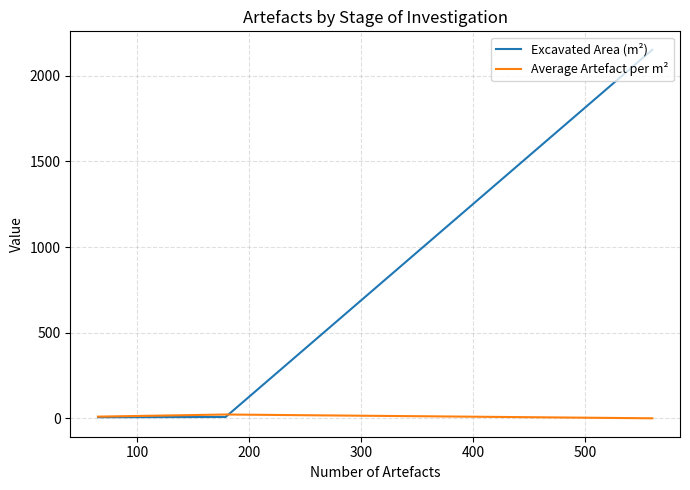

What is the maximum value for Average Artefact per m²?

22.4